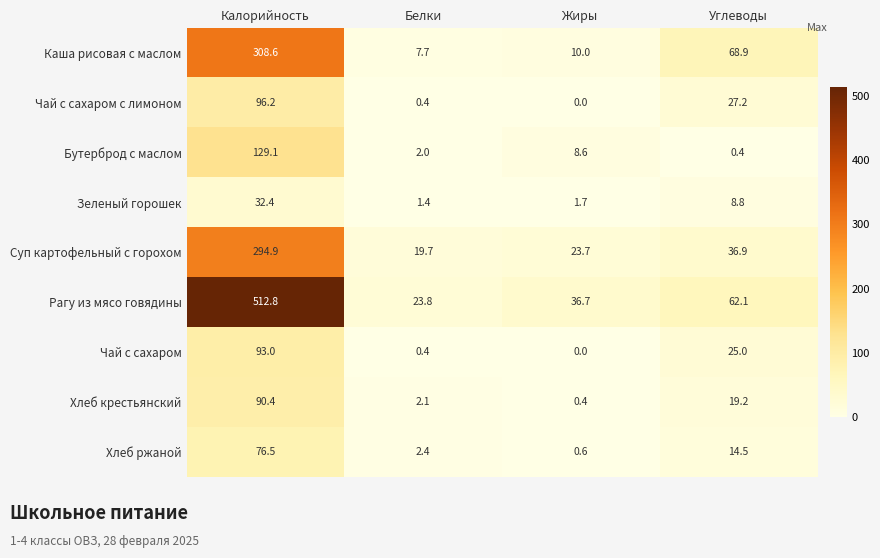

How many distinct data groups are displayed?

9